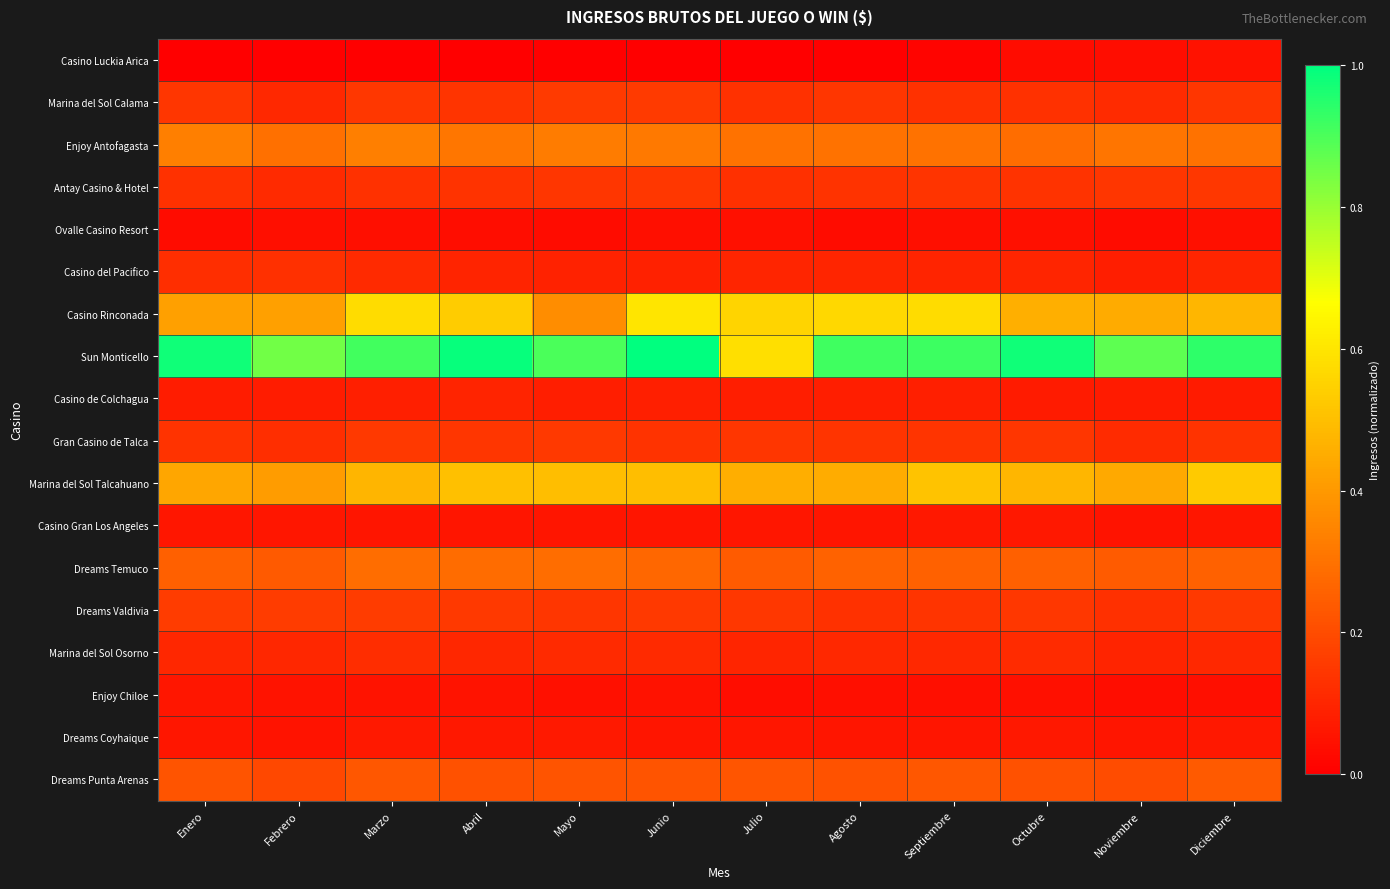

At which category is the sum across all series the highest?

Junio